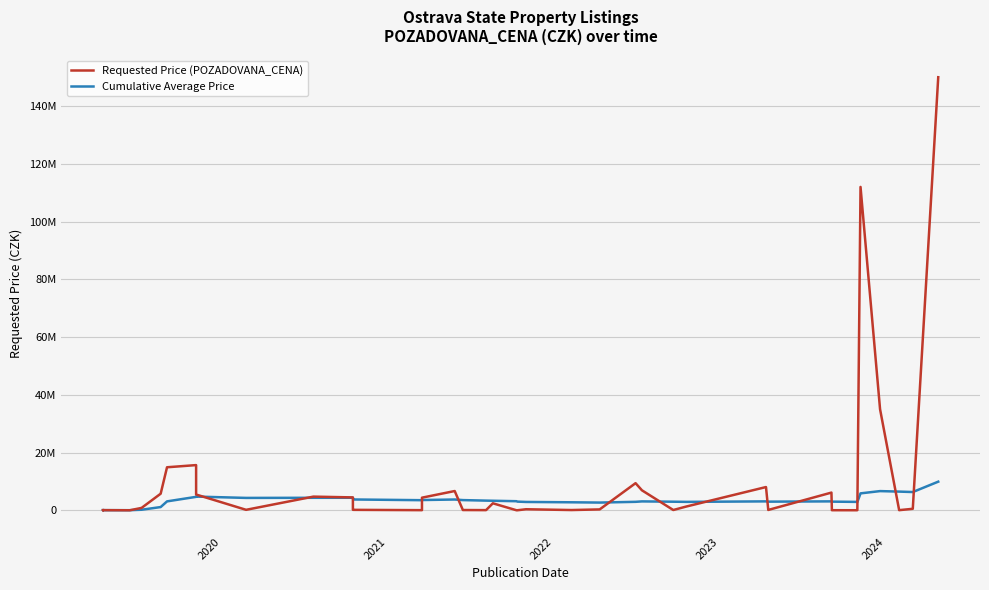

Reading left to right, transcribe all the data shown in this chart.

Requested Price (POZADOVANA_CENA): 50000.0	20000.0	50000.0	5000.0	822314.0	5742200.0	14900000.0	15650000.0	5460000.0	162619.0	4731100.0	4460400.0	165903.0	152000.0	43350.0	4366101.0	6667584.0	90000.0	55660.0	2420000.0	6700.0	10600.0	359370.0	84700.0	301290.0	9391000.0	6920000.0	95000.0	1315000.0	8050000.0	121000.0	6128000.0	30000.0	15789.0	42350.0	112000000.0	35000000.0	45000.0	514250.0	150000000.0
Cumulative Average Price: 50000.0	35000.0	40000.0	31250.0	189462.8	1114919.0	3084216.3	4654939.2	4744390.4	4286213.3	4326657.5	4337802.8	4016887.4	3740824.0	3494325.7	3548811.7	3732268.9	3529920.6	3347064.8	3300711.5	3143853.9	3001433.2	2886560.9	2769816.7	2671075.6	2929534.3	3077329.3	2970817.5	2913720.4	3084929.7	2989319.1	3087402.8	2994754.3	2907137.6	2825286.6	5857917.5	6645541.4	6471842.9	6319084.1	9911107.0